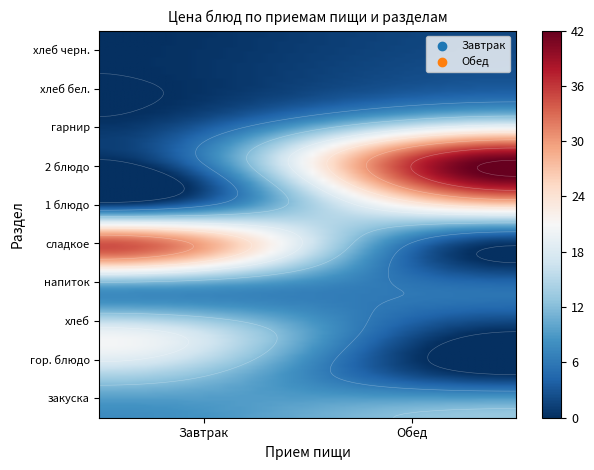

True or false: Завтрак has a value of -20.5 at хлеб бел..

False